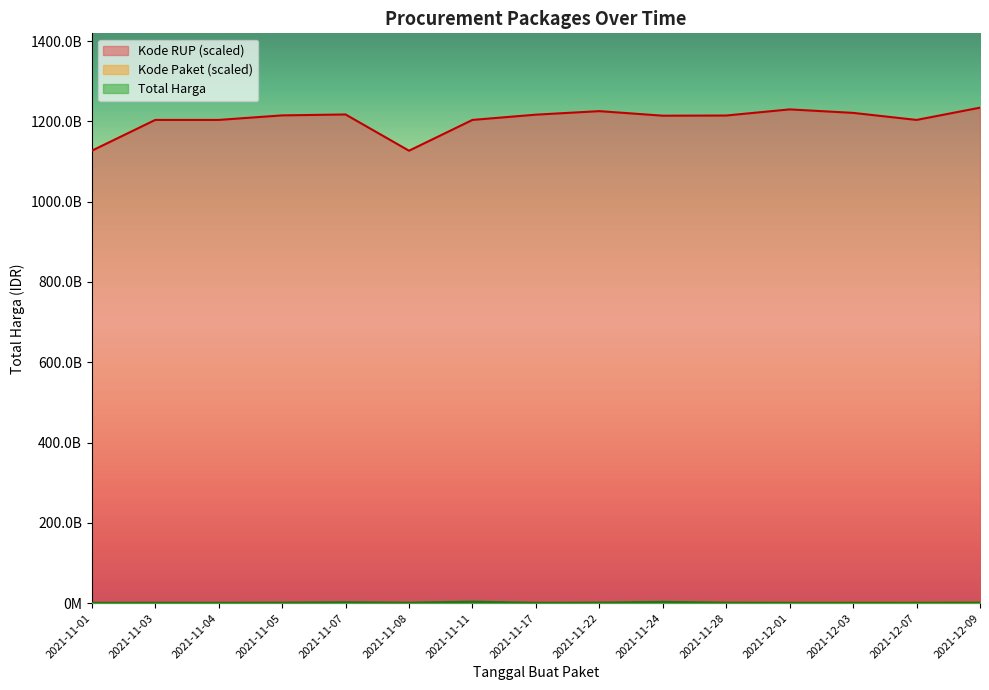

True or false: Kode RUP has more than 2 interior local peaks.

True